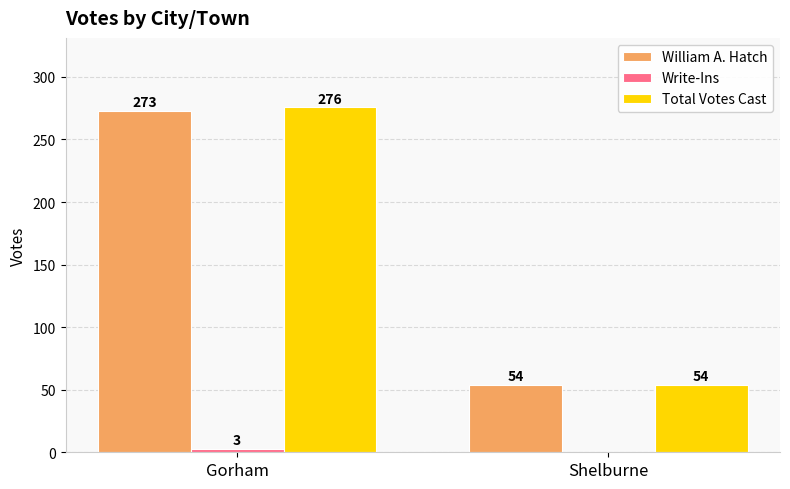

At which category does the chart reach its peak across all series?

Gorham